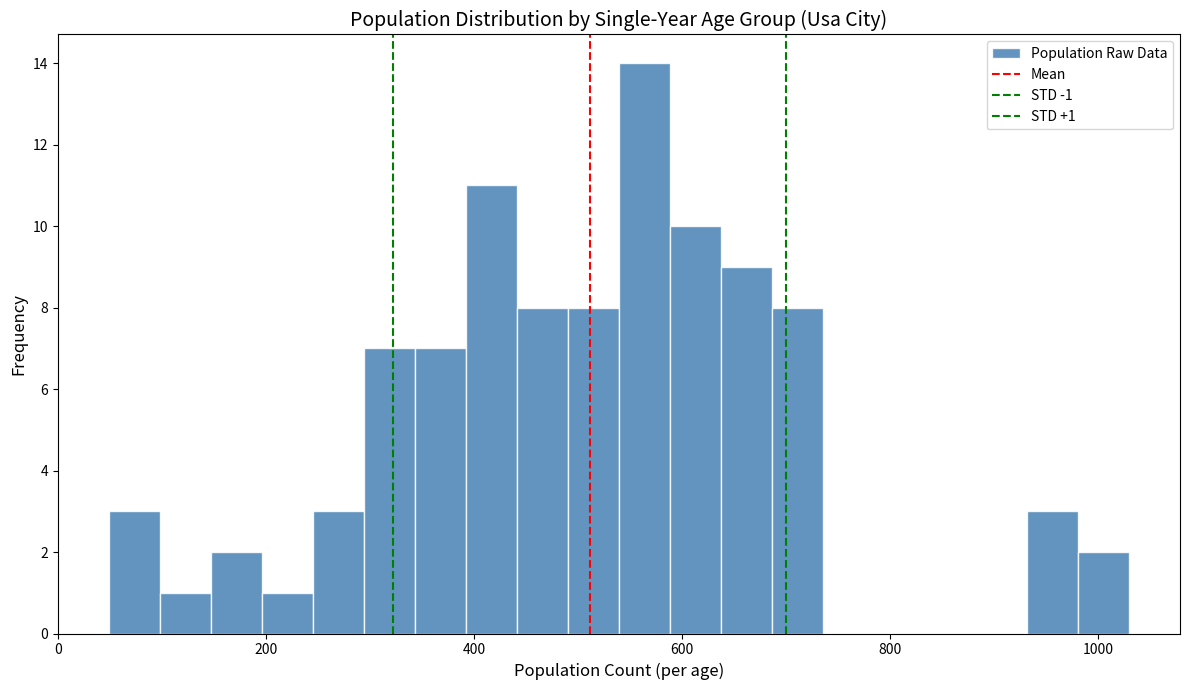

Read against the x-axis, roughly where is the centre of the tallest bar?

560